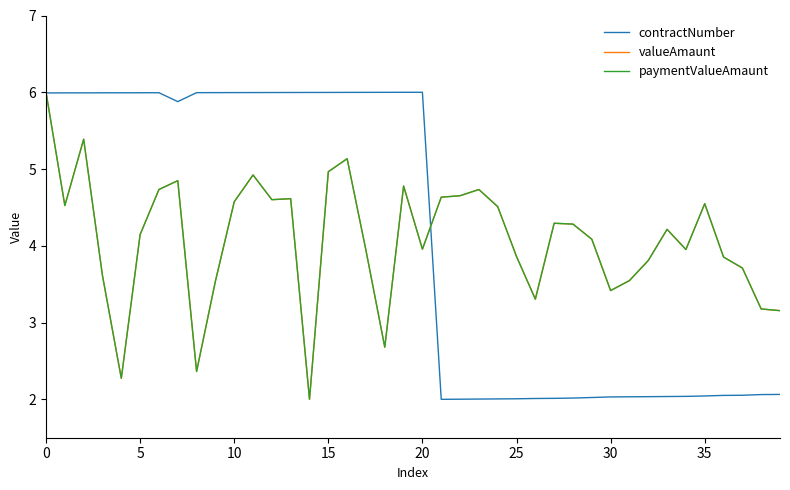

Does the chart have visible grid lines?

No